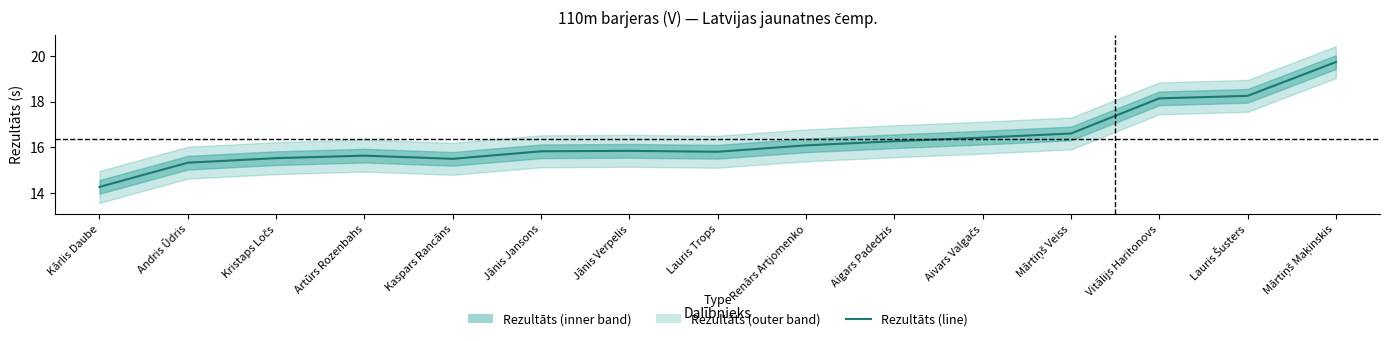

What is the difference between the second highest and minimum values?

4.0